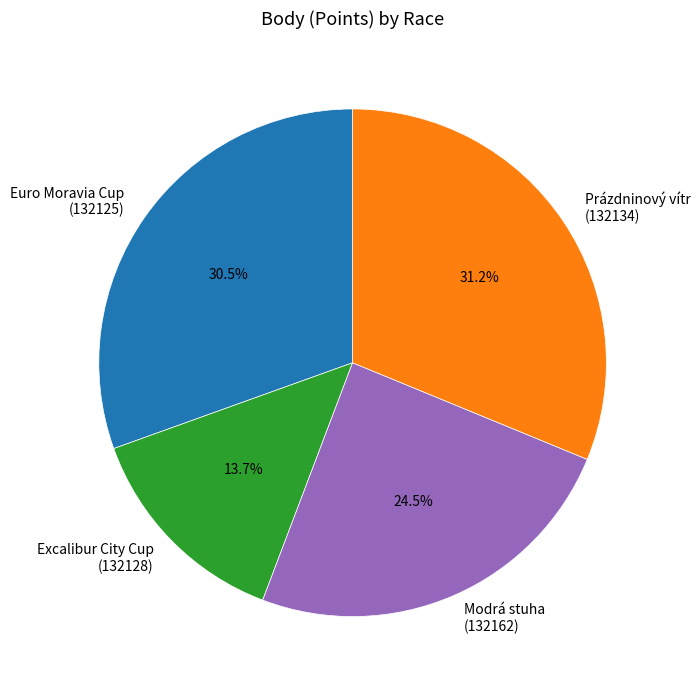

Rank the categories by value from highest to lowest.

Prázdninový vítr (132134), Euro Moravia Cup (132125), Modrá stuha (132162), Excalibur City Cup (132128)